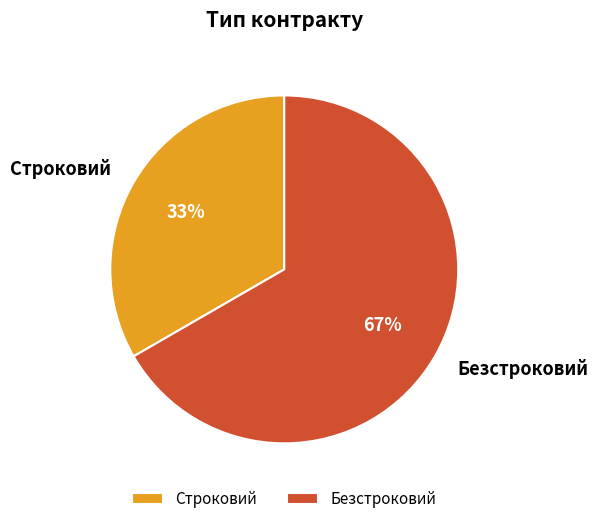

How many segments does this pie chart have?

2